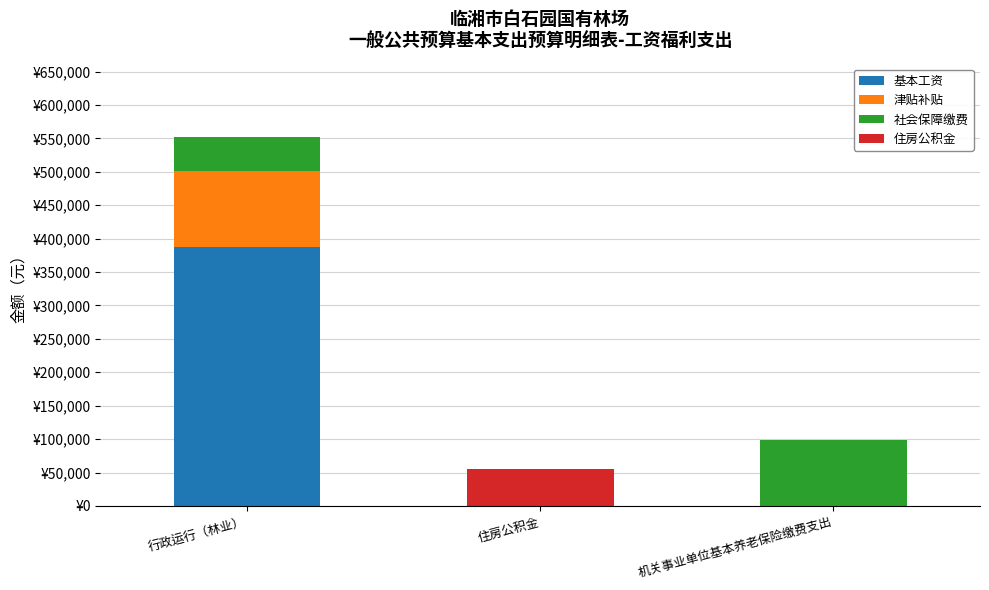

What are all the series names shown in the legend?

基本工资, 津贴补贴, 社会保障缴费, 住房公积金